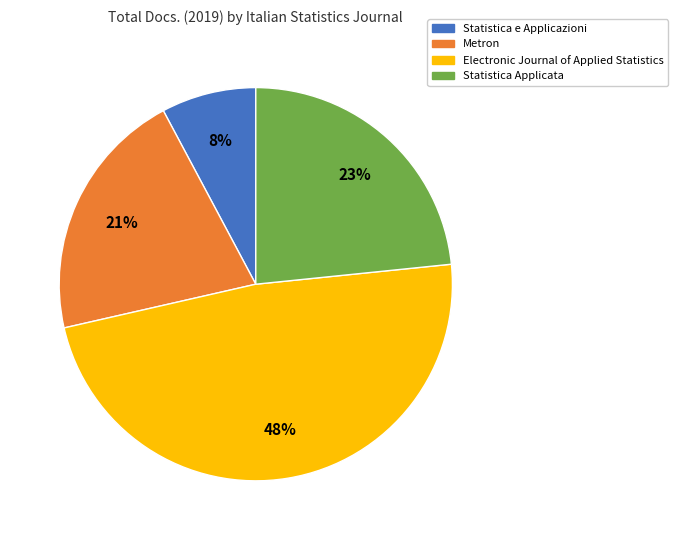

Is Statistica Applicata the majority of the pie?

No